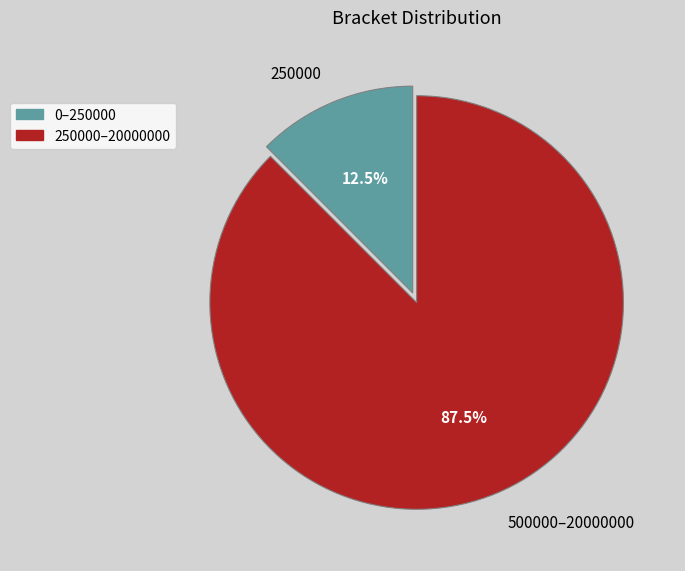

How much of the chart is everything except 250000?

87.5%